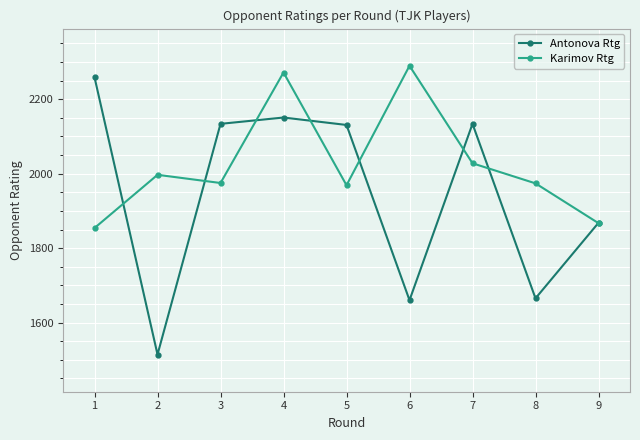

Is it true that Karimov Rtg equals 1867 at 9?

True